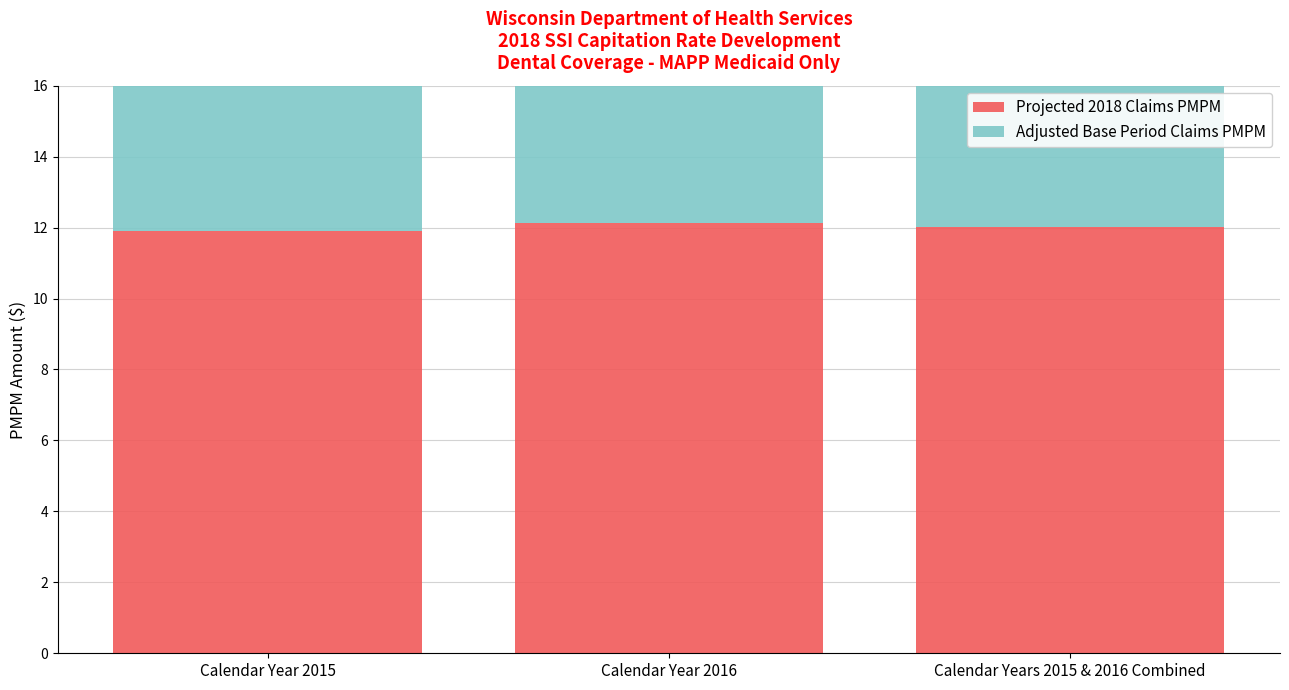

What is the difference between the Projected 2018 Claims PMPM values at Calendar Year 2015 and Calendar Year 2016?

0.2